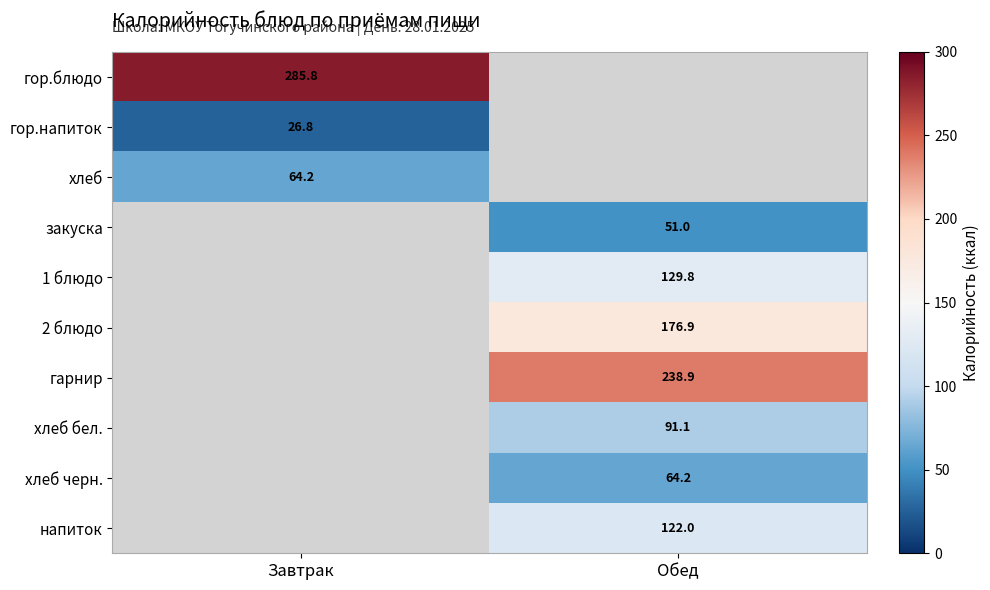

Between Завтрак and Обед, which is larger?

Обед